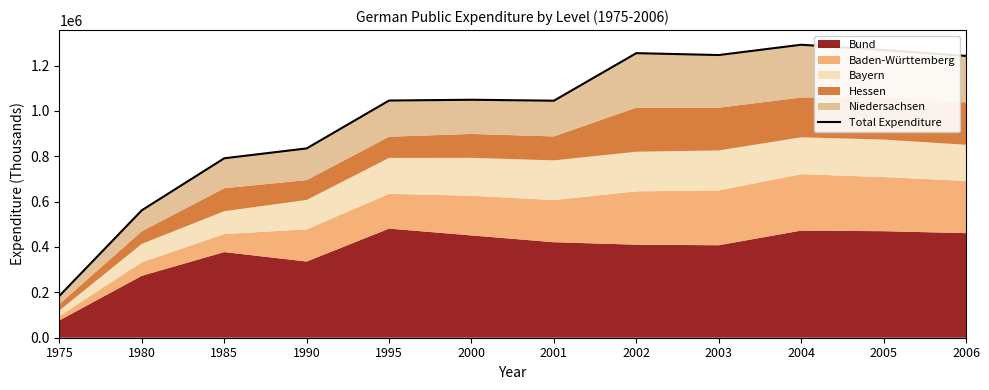

What is the difference between the maximum and minimum values?

1107029